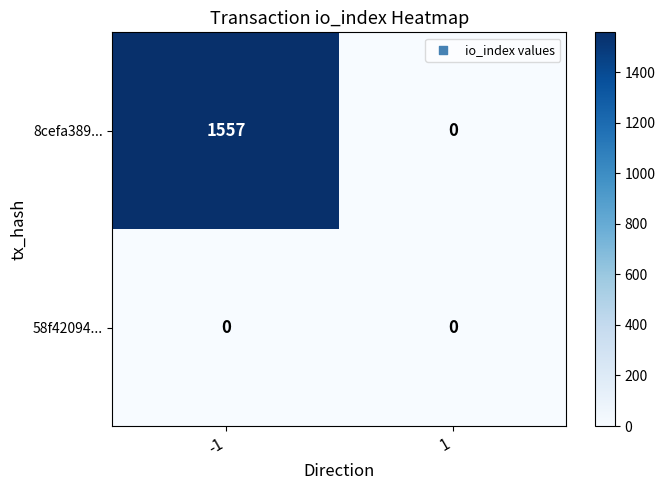

Which series has the largest total across all categories?

8cefa389...